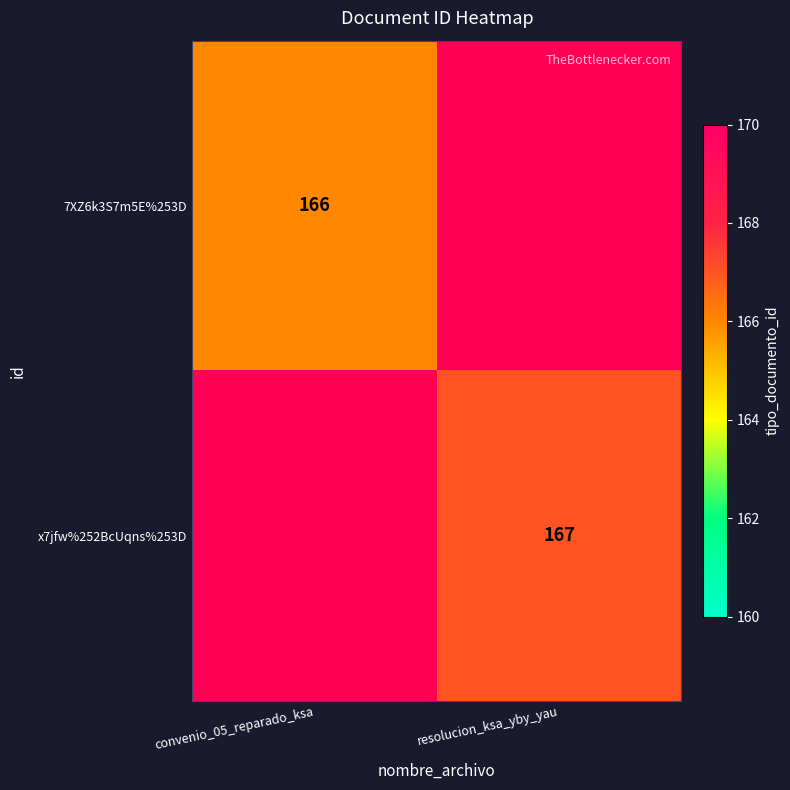

The 7XZ6k3S7m5E%253D series shows 90 at convenio_05_reparado_ksa. True or false?

False